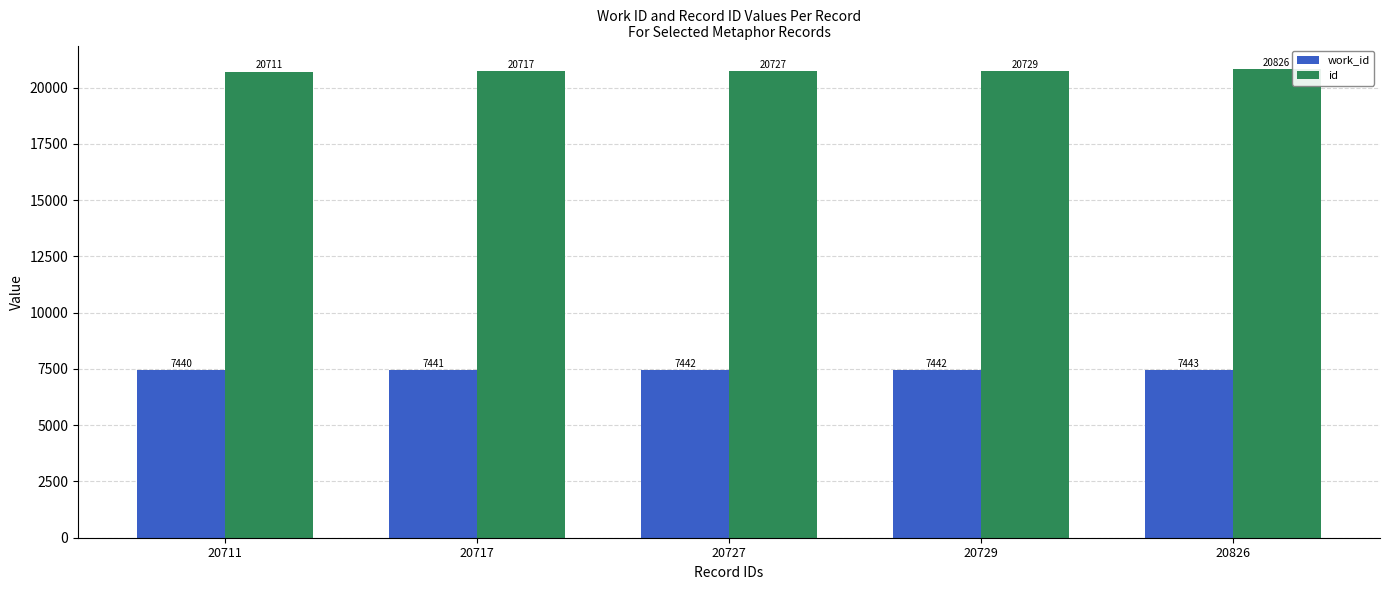

At how many categories does at least one series exceed 15667?

5